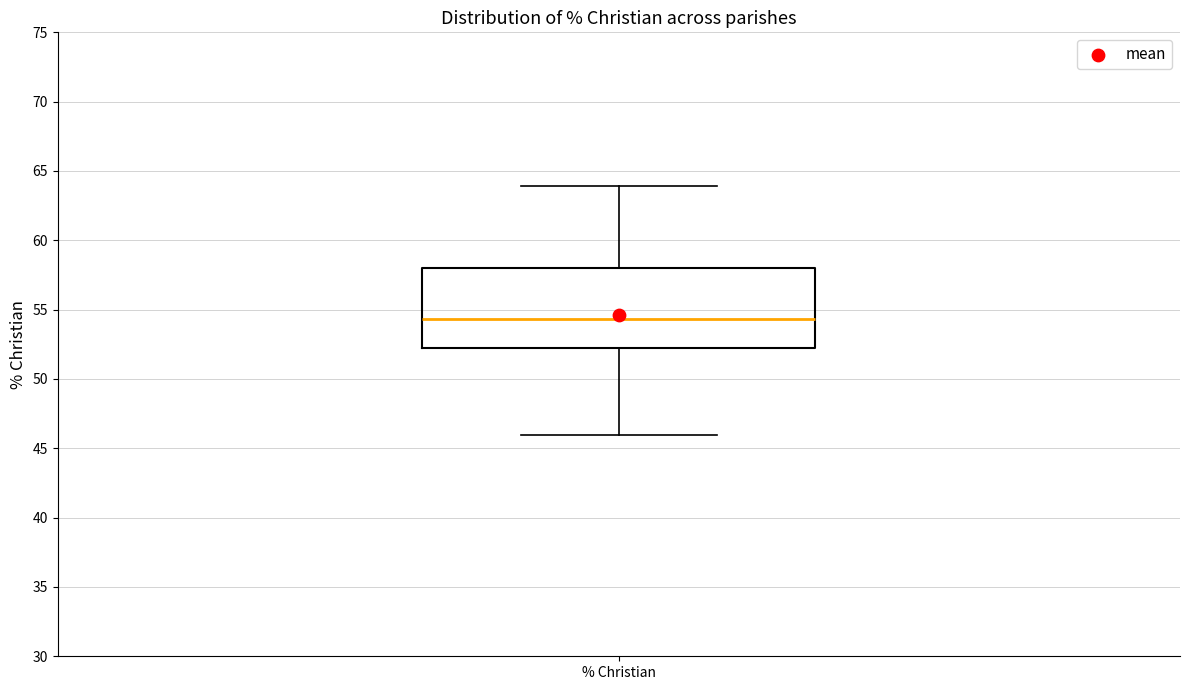

Where does the median line of the box for % Christian sit on the y-axis? The values are not printed on the chart, so give them approximately, as read against the axis.

54.5